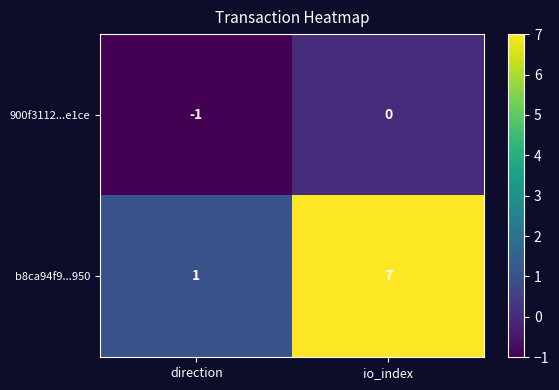

Is it true that b8ca94f9...950 equals 1 at direction?

True